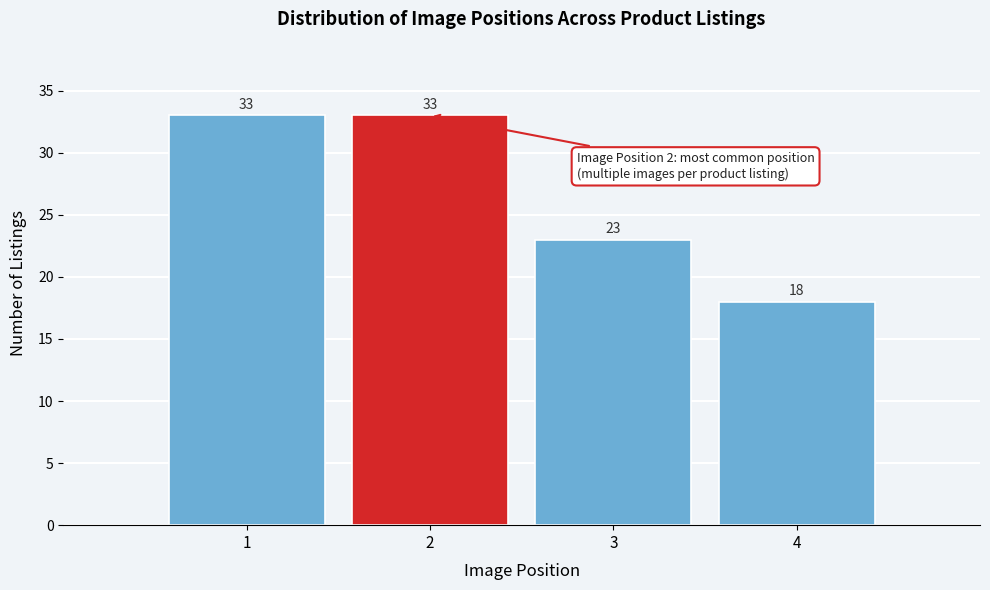

Reading left to right, list every bar in this chart as the range it spans on the x-axis followed by its height.

0.5 to 1.5: 33
1.5 to 2.5: 33
2.5 to 3.5: 23
3.5 to 4.5: 18